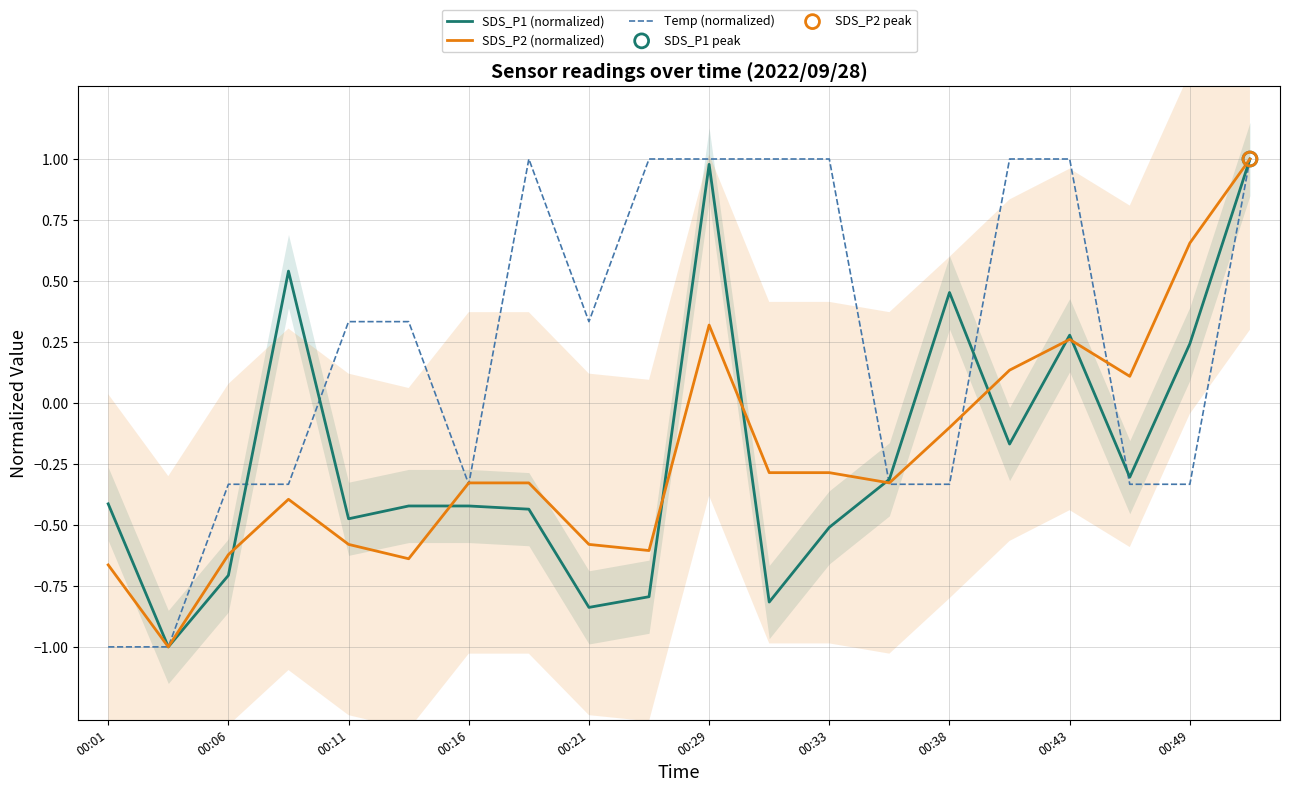

Which series reaches the minimum Y coordinate?

SDS_P1 (normalized)